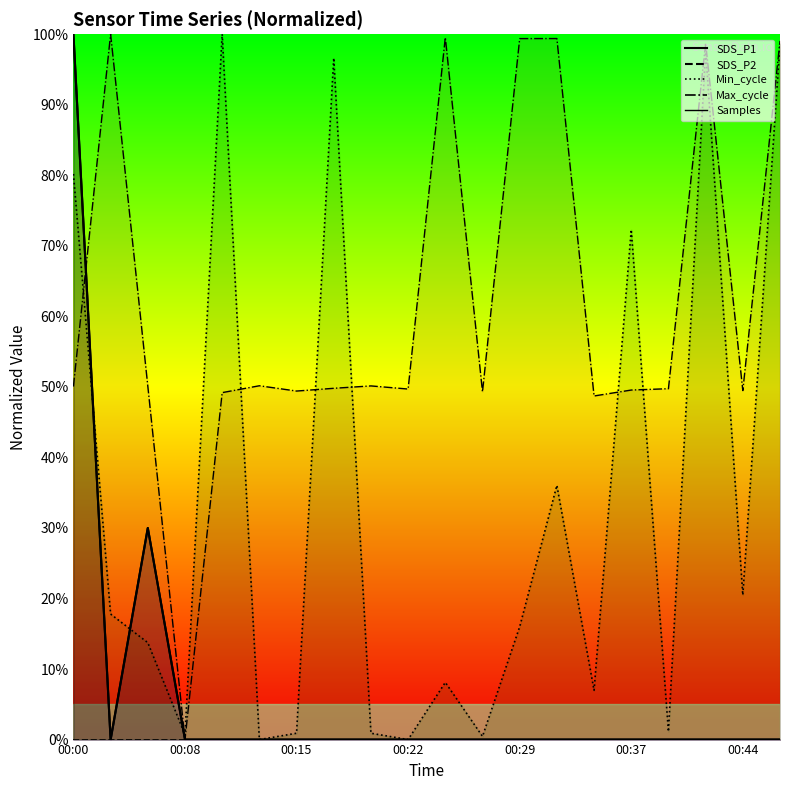

What is the maximum value shown in the chart?

100.0